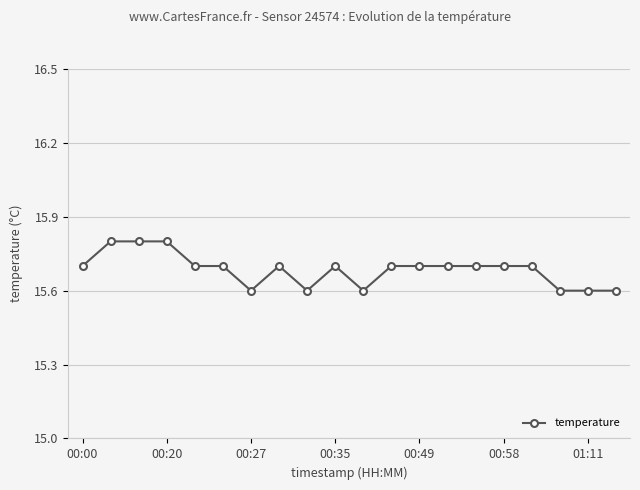

Reading left to right, list all the values displayed in this chart.

15.7	15.8	15.8	15.8	15.7	15.7	15.6	15.7	15.6	15.7	15.6	15.7	15.7	15.7	15.7	15.7	15.7	15.6	15.6	15.6